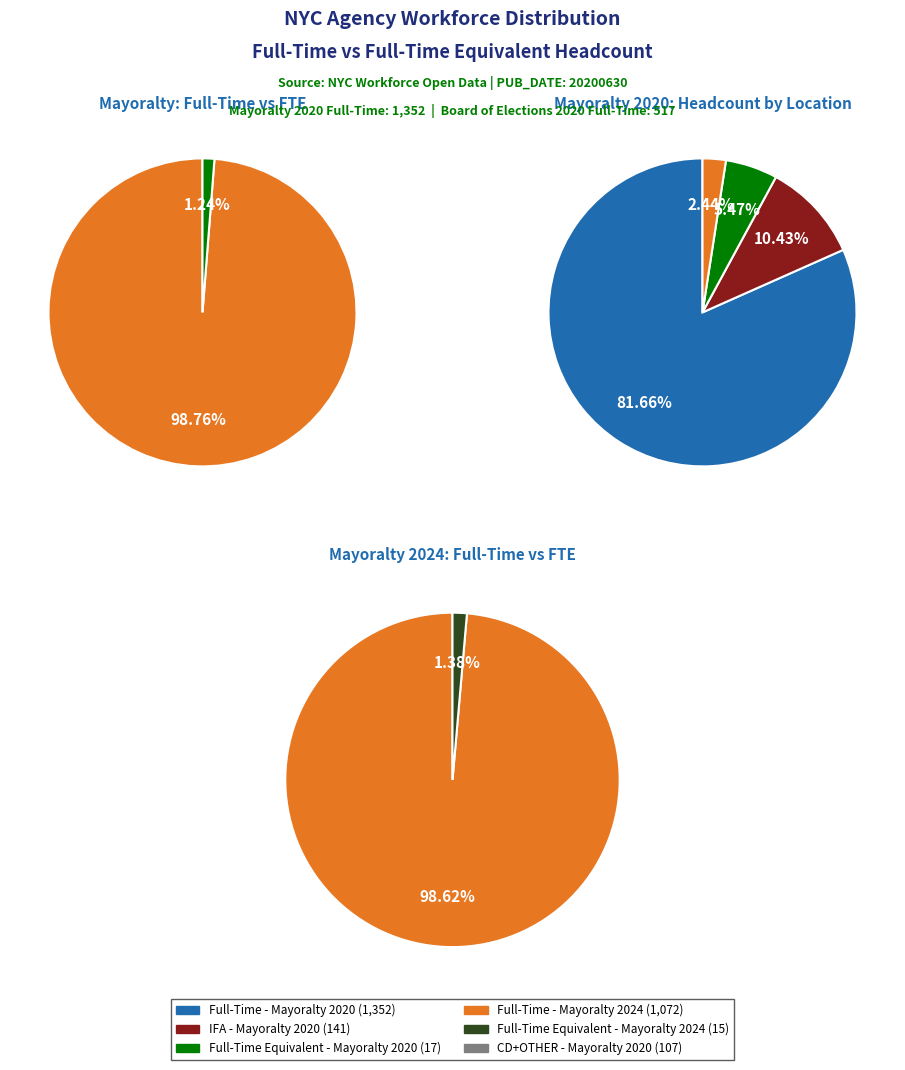

To the nearest percent, what is the difference between the Board of Elections (2020) and Mayoralty (2020) slice percentages?

26%